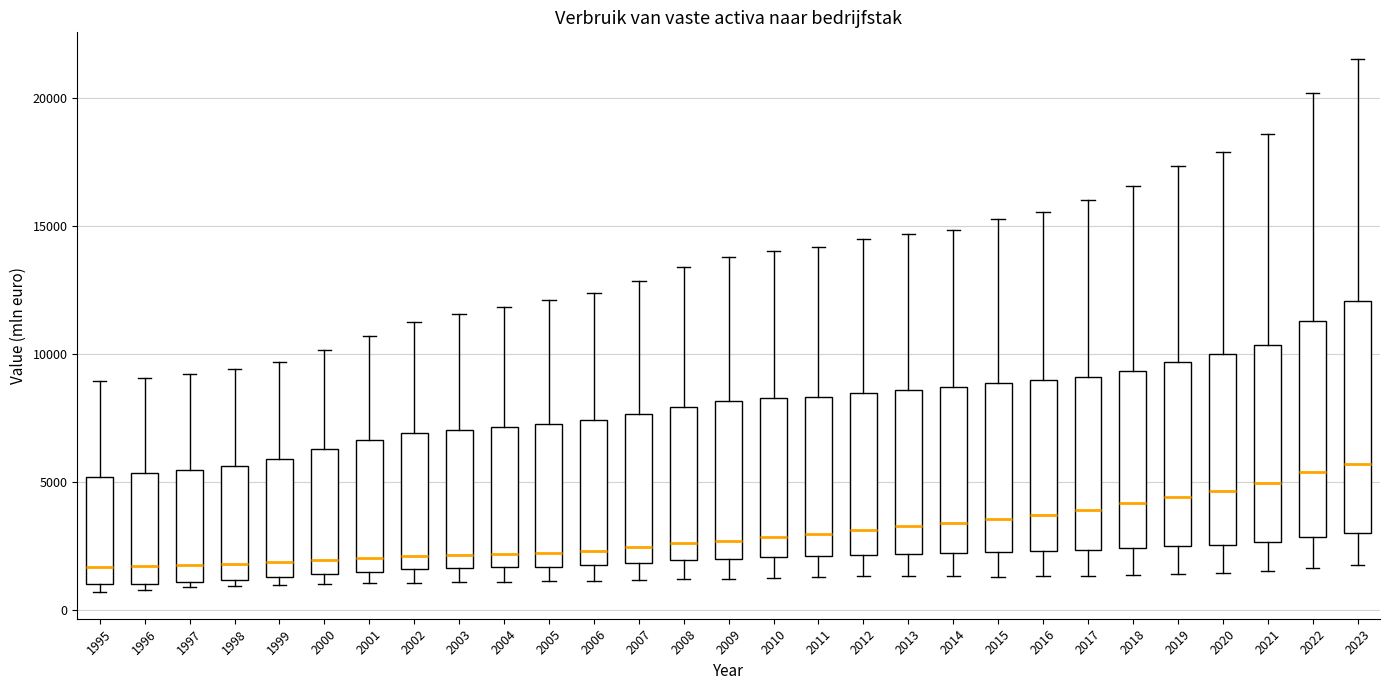

Reading left to right, read every box against the y-axis: the position of its median line, the range the box covers, and the ends of its whiskers. The values are not printed on the chart, so give them approximately, as read against the axis.

1995: median 1500, box 1000 to 5000, whiskers 500 to 9000
1996: median 1500, box 1000 to 5500, whiskers 1000 (just below the box's lower edge) to 9000
1997: median 2000, box 1000 to 5500, whiskers 1000 (just below the box's lower edge) to 9000
1998: median 2000, box 1000 to 5500, whiskers 1000 (just below the box's lower edge) to 9500
1999: median 2000, box 1500 to 6000, whiskers 1000 to 9500
2000: median 2000, box 1500 to 6500, whiskers 1000 to 10000
2001: median 2000, box 1500 to 6500, whiskers 1000 to 10500
2002: median 2000, box 1500 to 7000, whiskers 1000 to 11000
2003: median 2000, box 1500 to 7000, whiskers 1000 to 11500
2004: median 2000, box 1500 to 7000, whiskers 1000 to 12000
2005: median 2000, box 1500 to 7500, whiskers 1000 to 12000
2006: median 2500, box 1500 to 7500, whiskers 1000 to 12500
2007: median 2500, box 2000 to 7500, whiskers 1000 to 13000
2008: median 2500, box 2000 to 8000, whiskers 1000 to 13500
2009: median 2500, box 2000 to 8000, whiskers 1000 to 14000
2010: median 3000, box 2000 to 8500, whiskers 1000 to 14000
2011: median 3000, box 2000 to 8500, whiskers 1500 to 14000
2012: median 3000, box 2000 to 8500, whiskers 1500 to 14500
2013: median 3500, box 2000 to 8500, whiskers 1500 to 14500
2014: median 3500, box 2000 to 8500, whiskers 1500 to 15000
2015: median 3500, box 2000 to 9000, whiskers 1500 to 15000
2016: median 3500, box 2500 to 9000, whiskers 1500 to 15500
2017: median 4000, box 2500 to 9000, whiskers 1500 to 16000
2018: median 4000, box 2500 to 9500, whiskers 1500 to 16500
2019: median 4500, box 2500 to 9500, whiskers 1500 to 17500
2020: median 4500, box 2500 to 10000, whiskers 1500 to 18000
2021: median 5000, box 2500 to 10500, whiskers 1500 to 18500
2022: median 5500, box 3000 to 11500, whiskers 1500 to 20000
2023: median 5500, box 3000 to 12000, whiskers 1500 to 21500